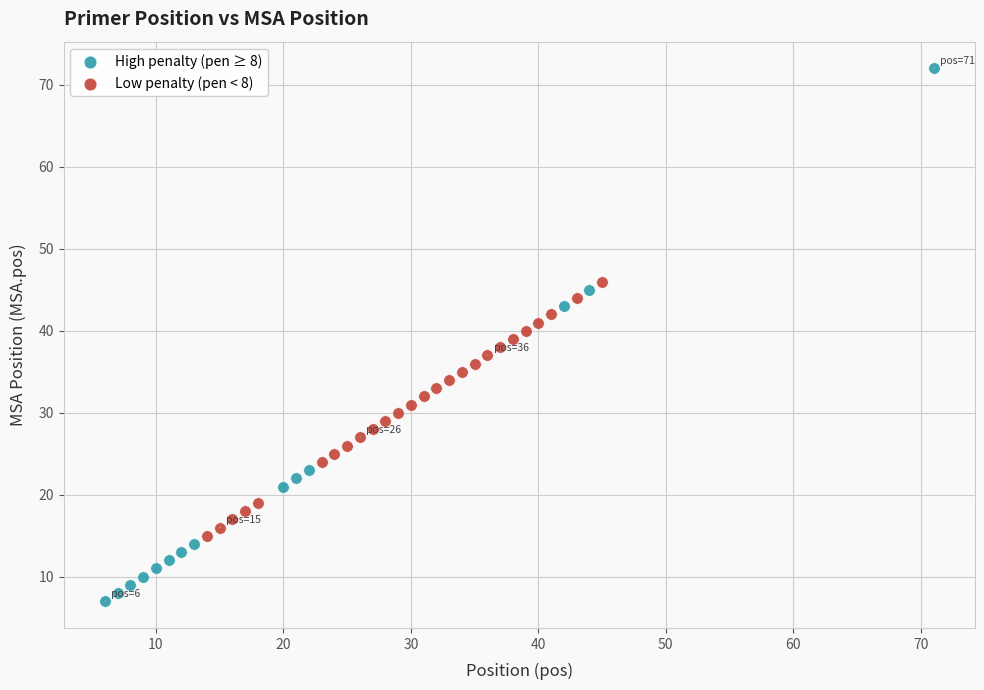

Which series has the largest Y range (max minus min)?

High penalty (pen ≥ 8)